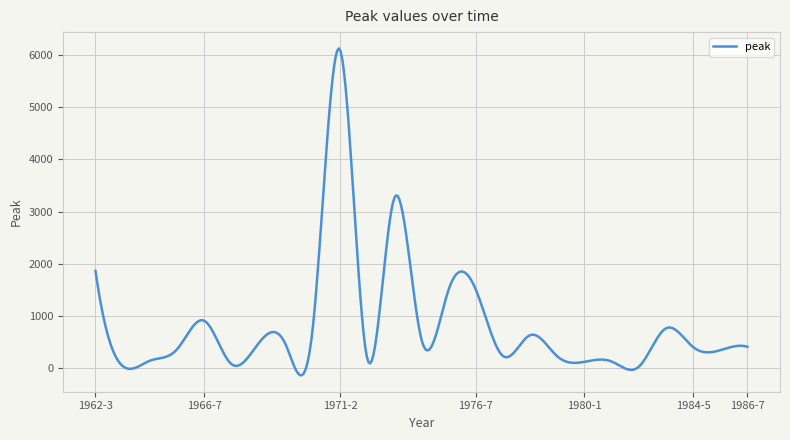

What is the maximum value shown in the chart?

6122.4